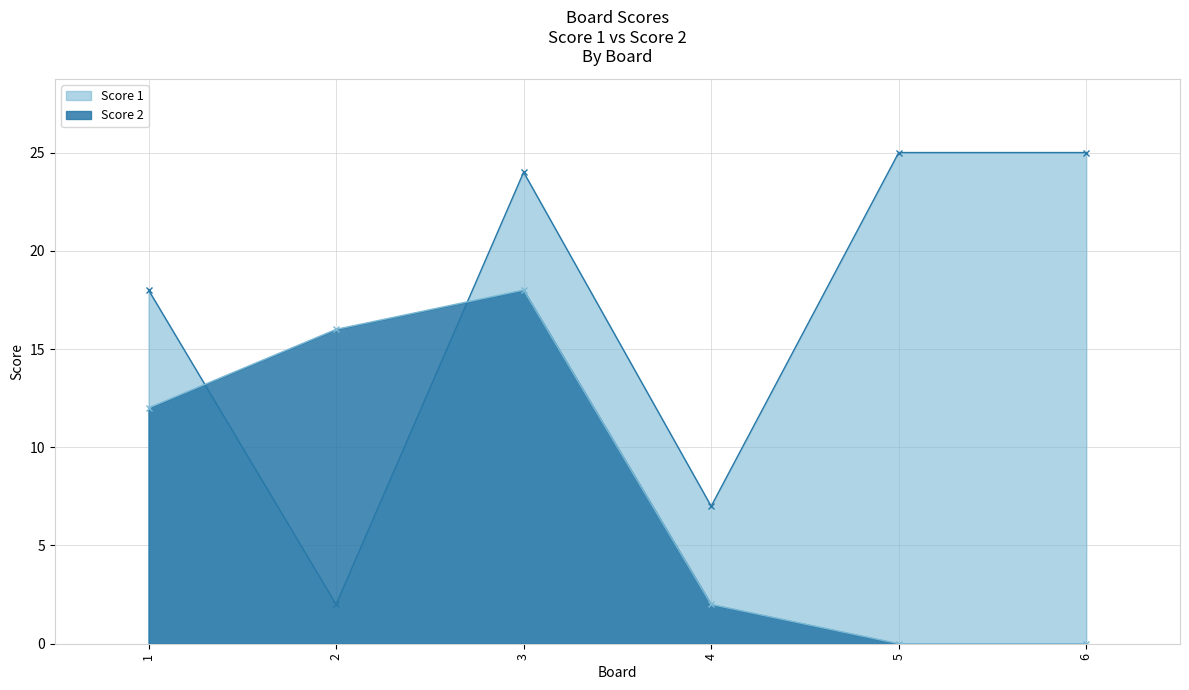

Where does the Score 1 series first go above 24?

5